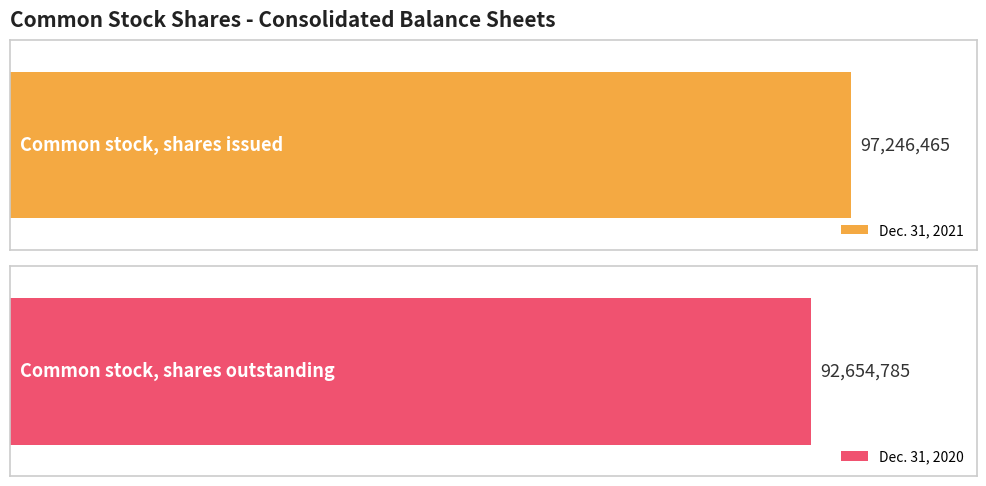

What is the label of the 2nd bar from the left?

Common stock, shares outstanding